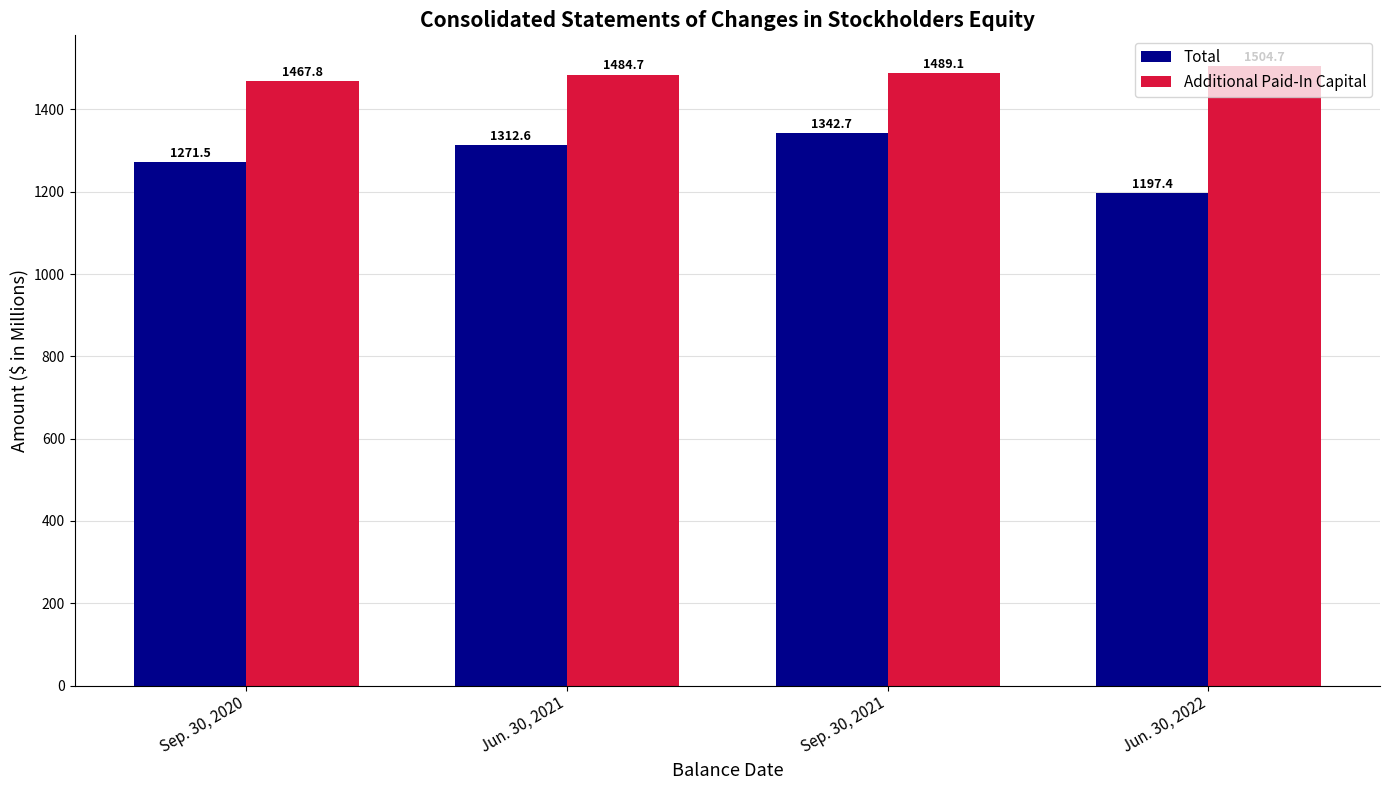

What position from the right is Sep. 30, 2020?

4